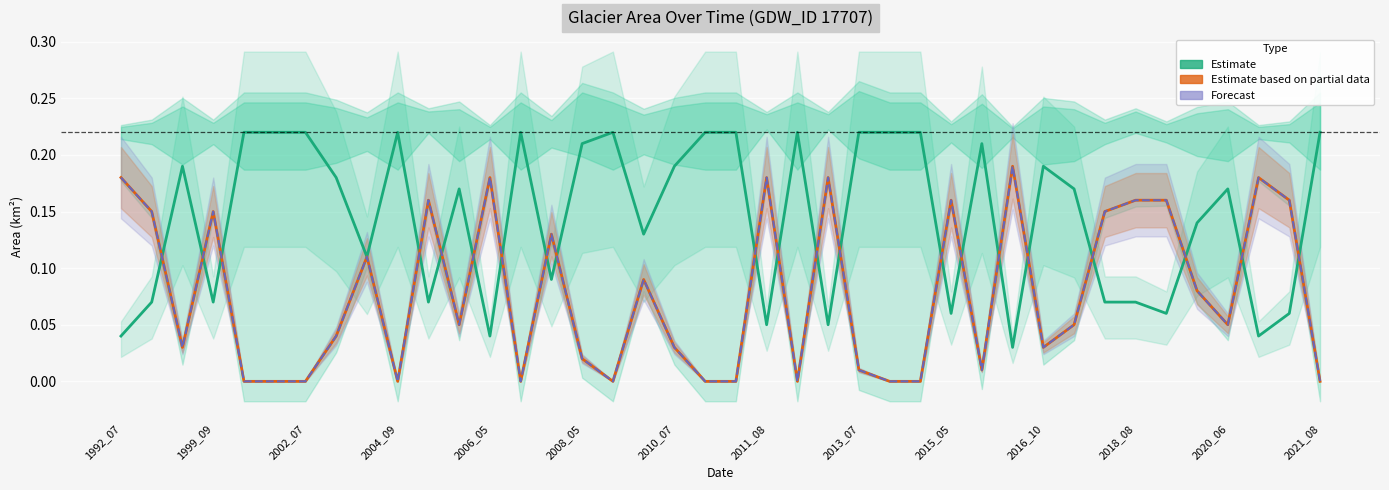

Is the value of landArea (Estimate) at 2002_07 greater than the value of origWaterArea (Forecast) at 25?

Yes